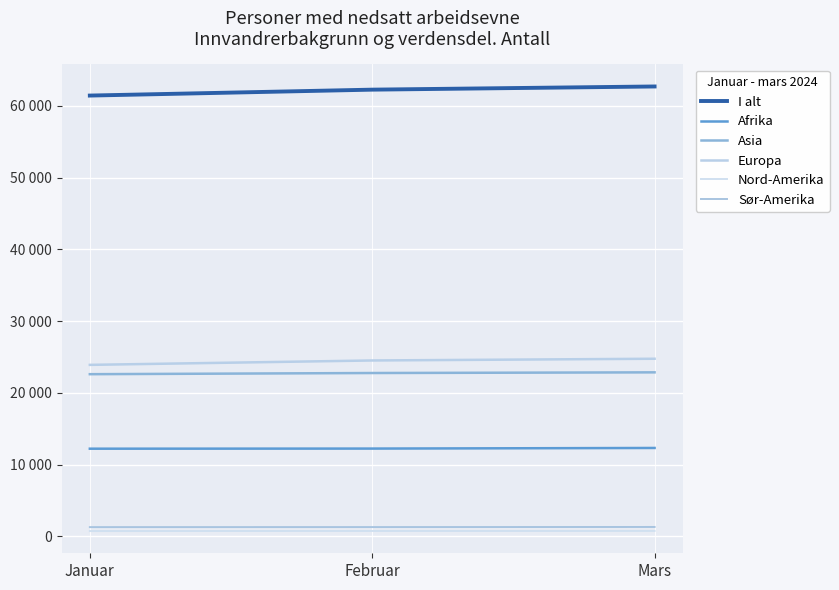

Which has a higher value, Mars or Februar?

Mars